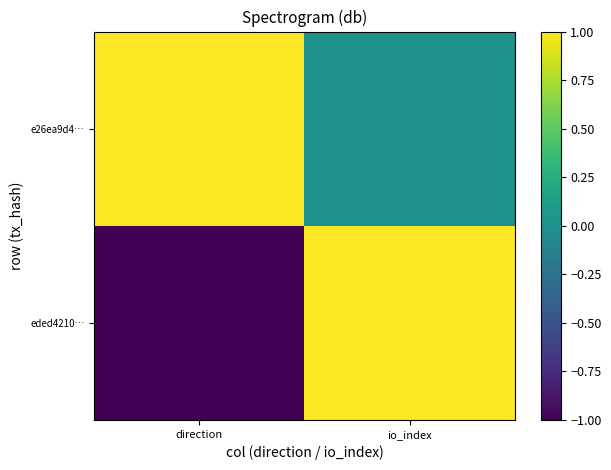

What is the greatest value displayed?

1